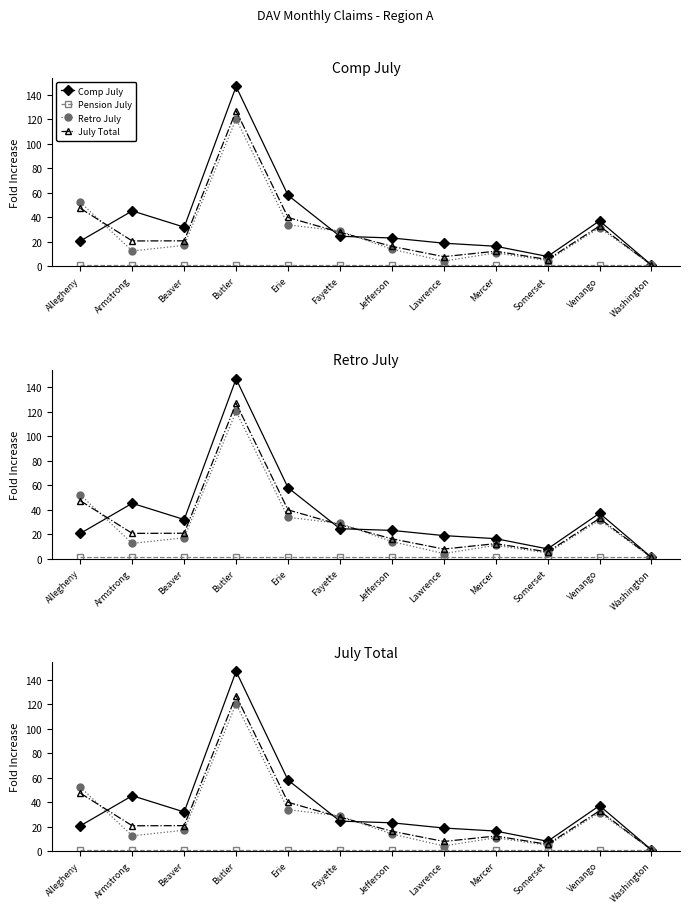

How many data points in July Total are less than 20?

5